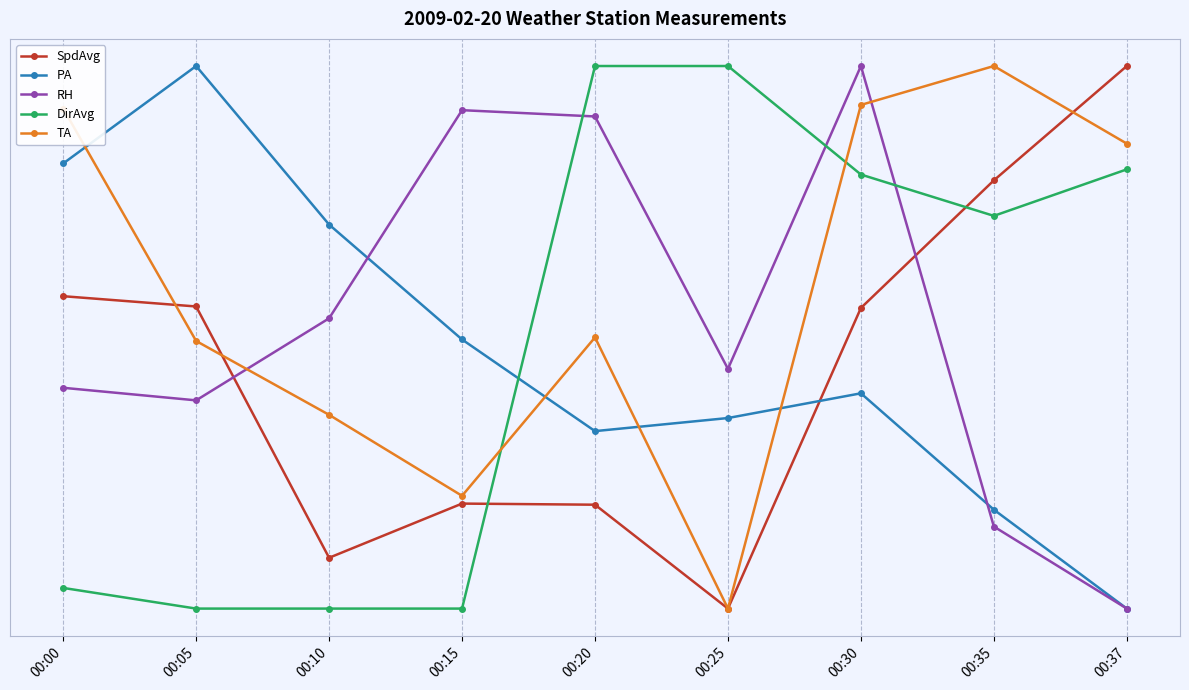

Between 00:00 and 00:10, which series saw the biggest shift?

TA